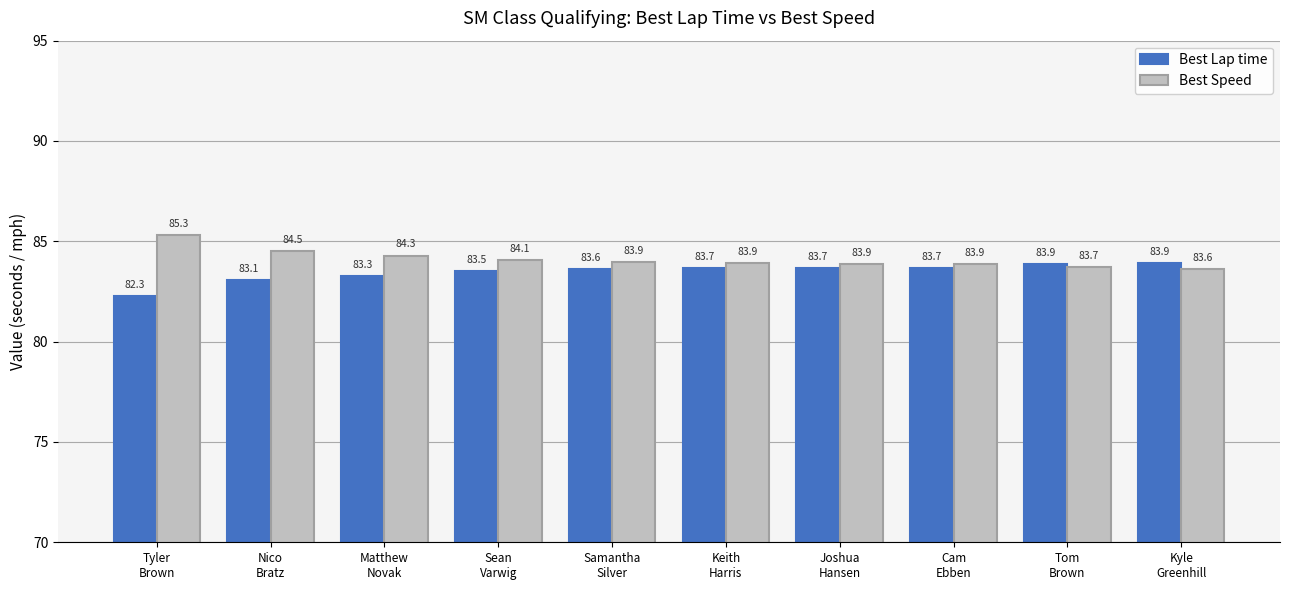

What is the average value of the Best Lap time series?

83.5